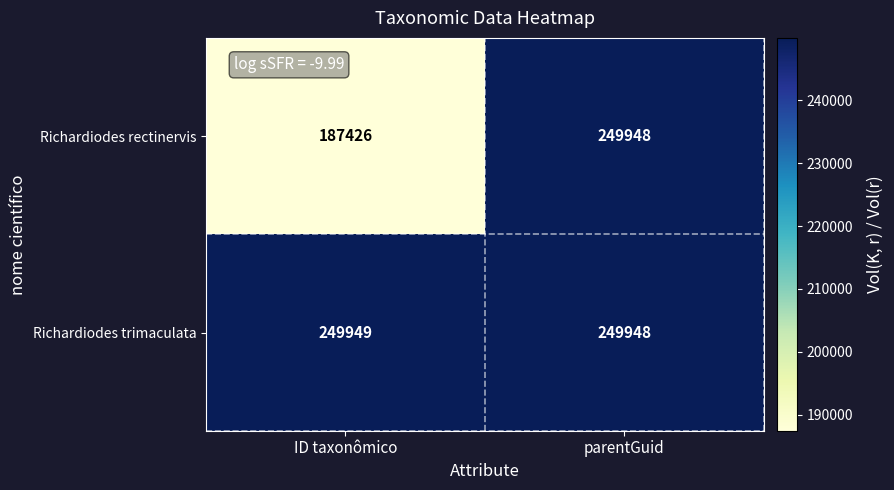

What is the sum of the Richardiodes rectinervis values at parentGuid and ID taxonômico?

437374